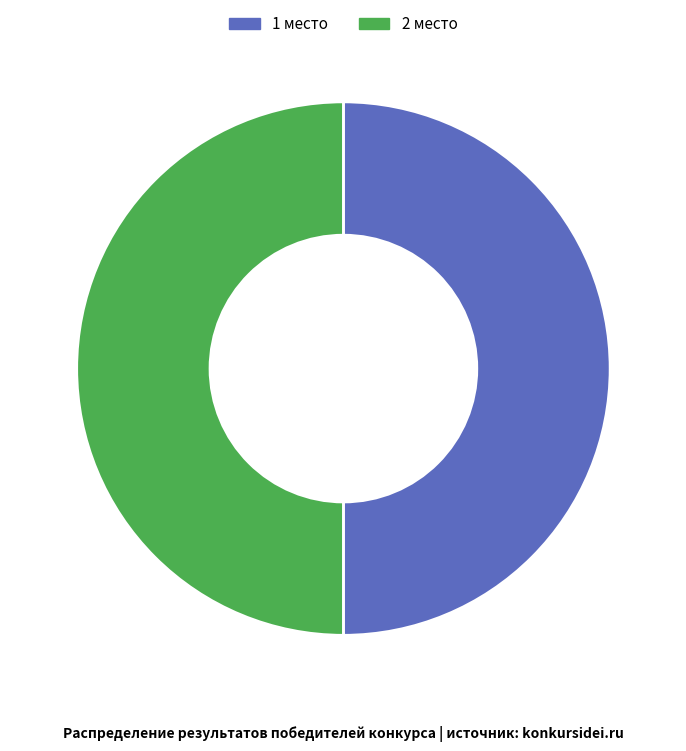

What is the ratio of the value at 2 место to the value at 1 место?

1.0